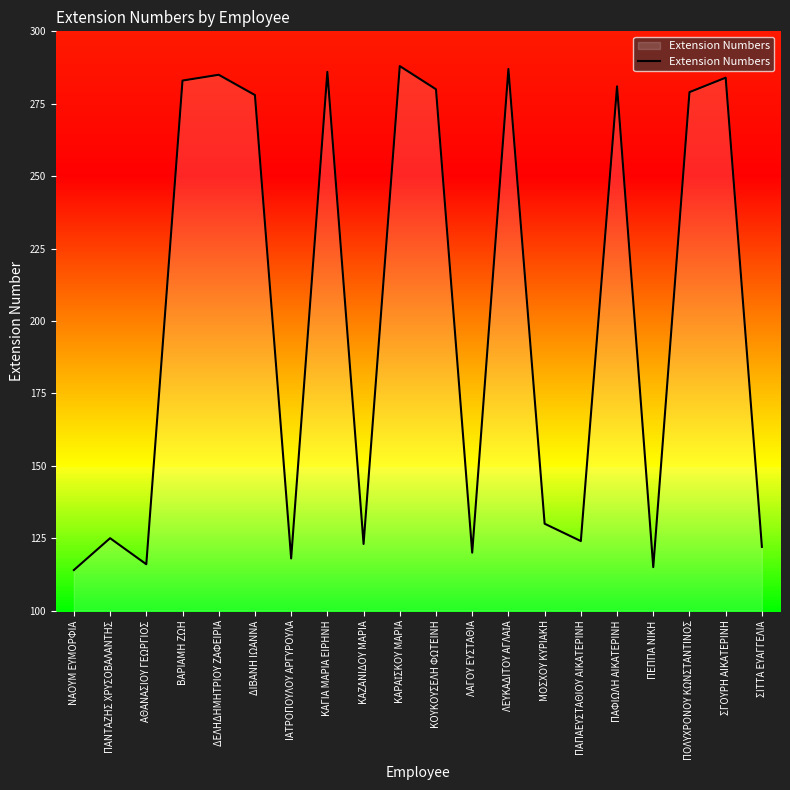

What position from the right is ΒΑΡΙΑΜΗ ΖΩΗ?

17